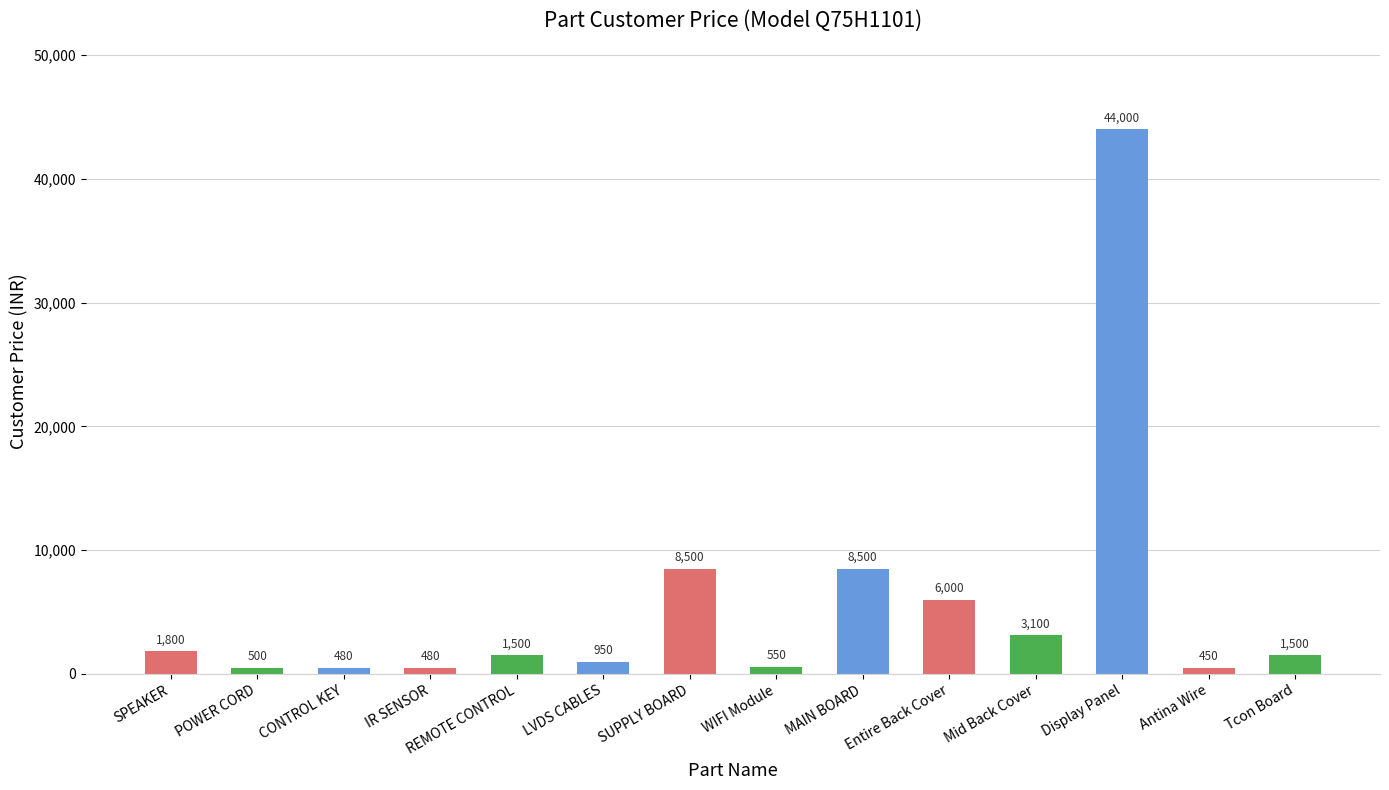

Between WIFI Module and Mid Back Cover, which is larger?

Mid Back Cover